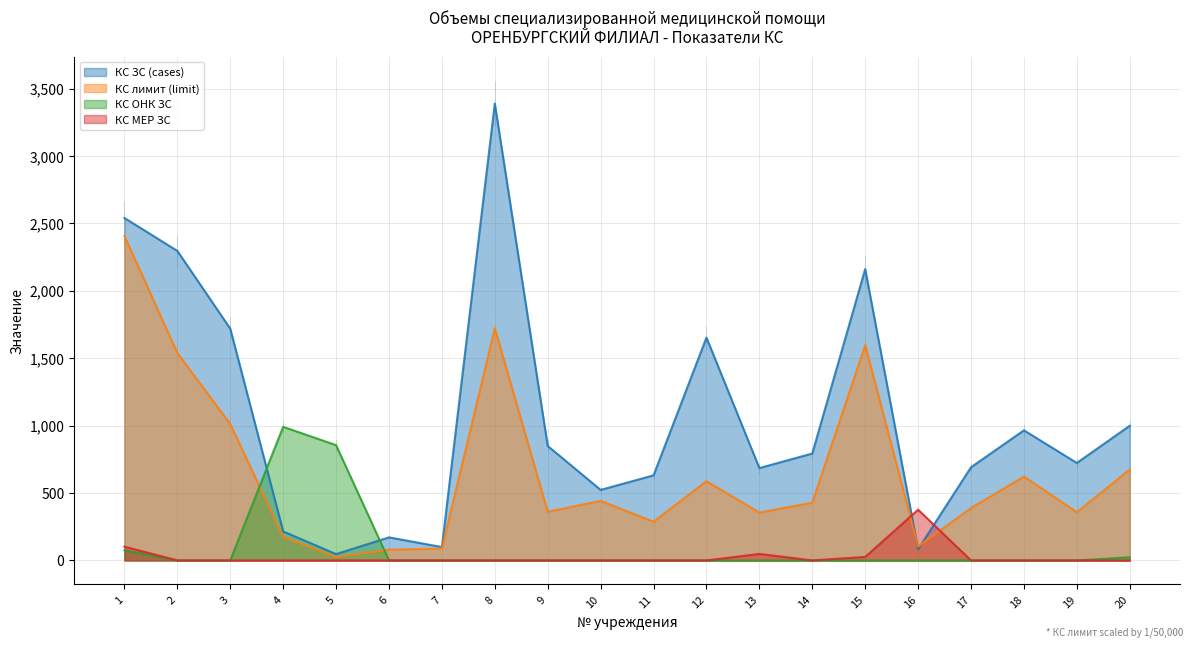

What is the maximum value shown in the chart?

3389.0